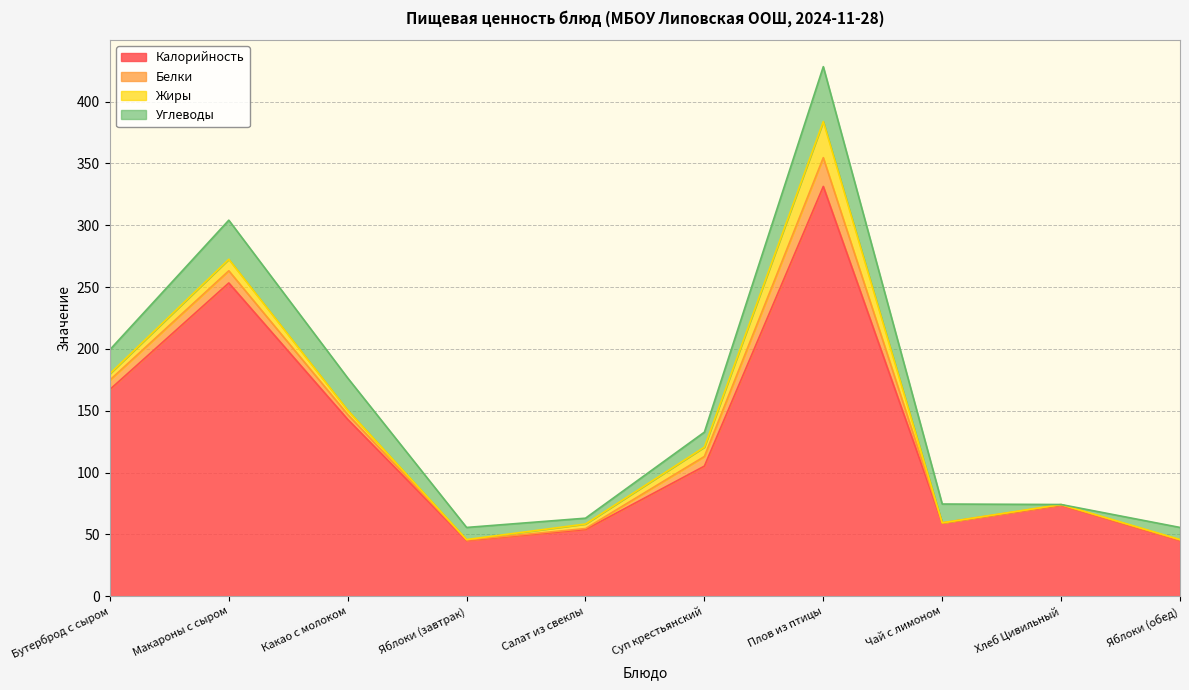

How many categories are shown in the chart?

10